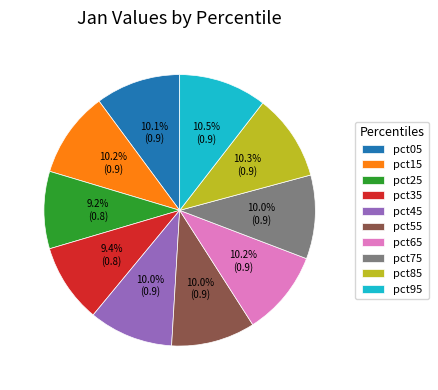

What portion of the pie excludes pct95?

89.5%